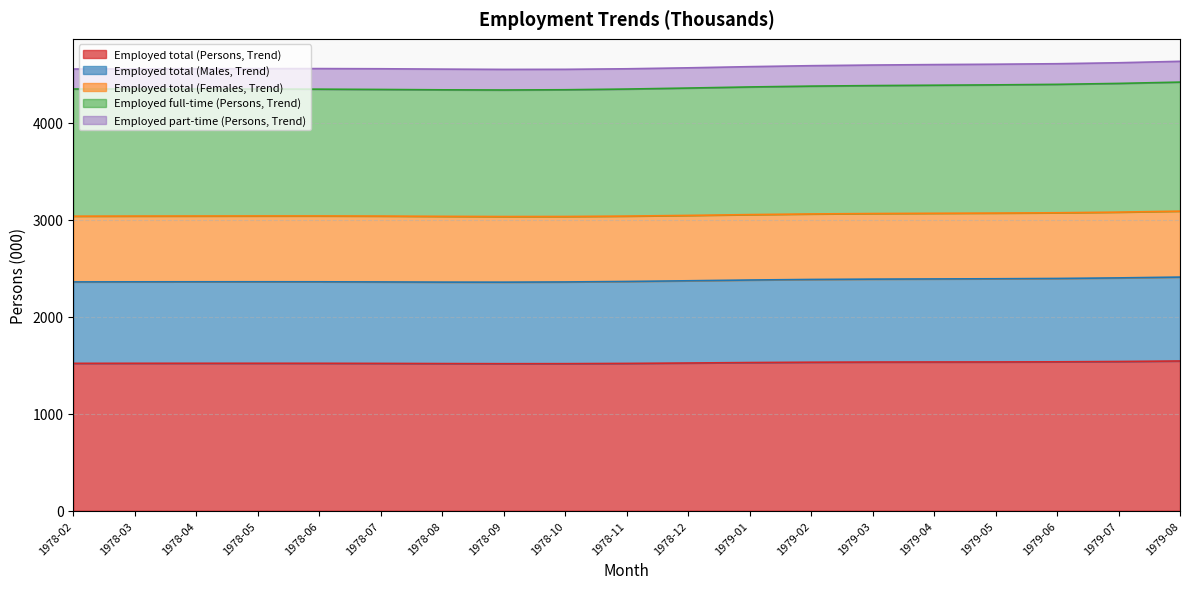

What is the total value across all series at 1978-04?

4559.8